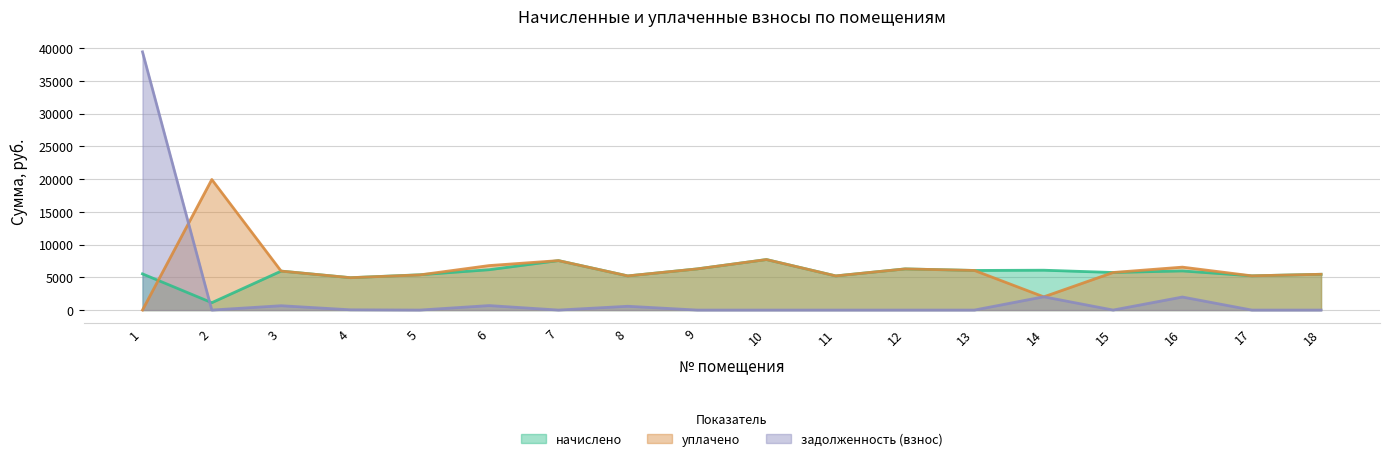

Reading left to right, transcribe all the data shown in this chart.

начислено: 1=5526.9	2=1126.3	3=5949.2	4=4943.2	5=5390.3	6=6160.3	7=7551.4	8=5216.4	9=6284.5	10=7712.8	11=5216.4	12=6284.5	13=6048.5	14=6085.8	15=5738.0	16=5974.0	17=5228.8	18=5464.8
уплачено: 1=0.0	2=19939.1	3=5949.2	4=4943.2	5=5370.3	6=6795.2	7=7551.4	8=5216.4	9=6284.5	10=7712.8	11=5216.4	12=6284.5	13=6048.5	14=2018.6	15=5738.0	16=6555.5	17=5228.8	18=5464.8
задолженность (взнос): 1=39434.6	2=0.0	3=661.0	4=38.3	5=0.0	6=684.5	7=0.0	8=579.6	9=0.0	10=0.0	11=0.0	12=0.0	13=0.0	14=2028.6	15=0.0	16=1991.3	17=0.0	18=0.0